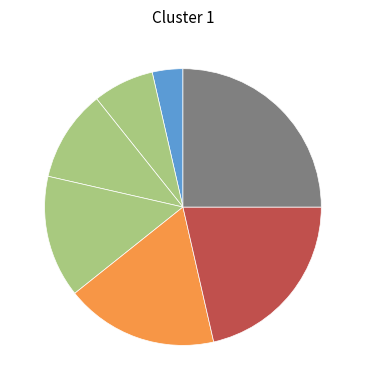

Which slice is the smallest?

KEYMAN